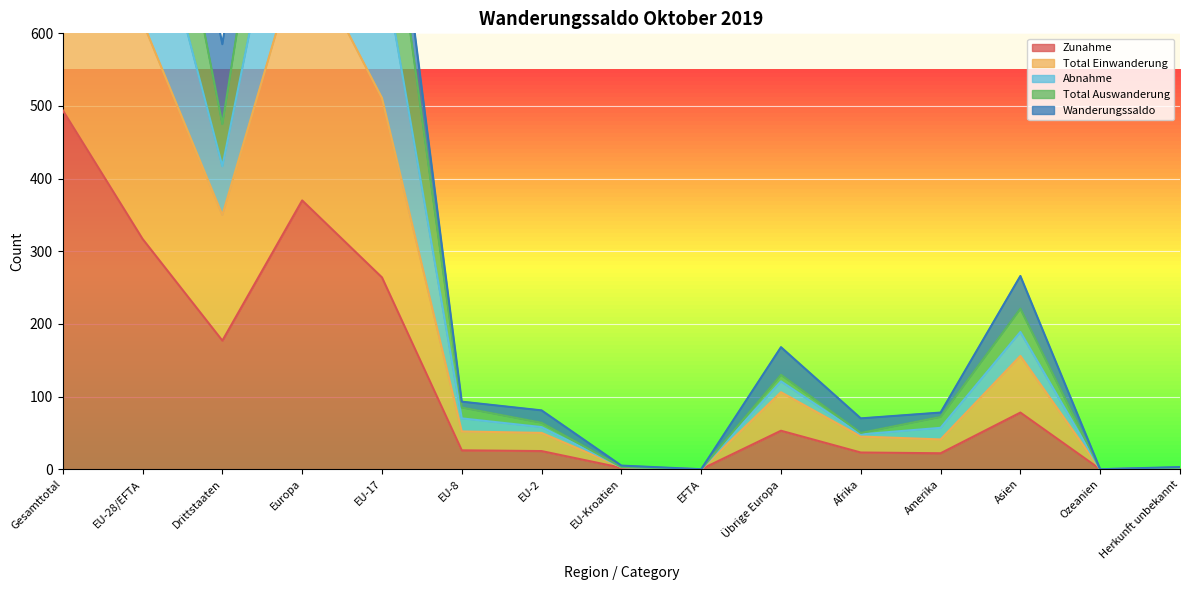

At which label does Zunahme reach its peak?

Gesamttotal